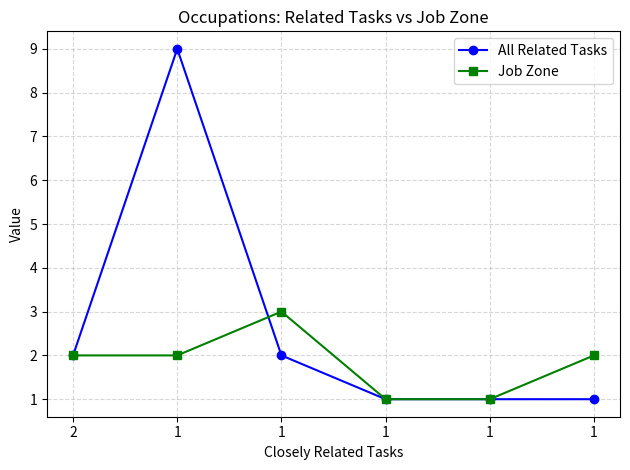

What is the total value across all series at 1?

11